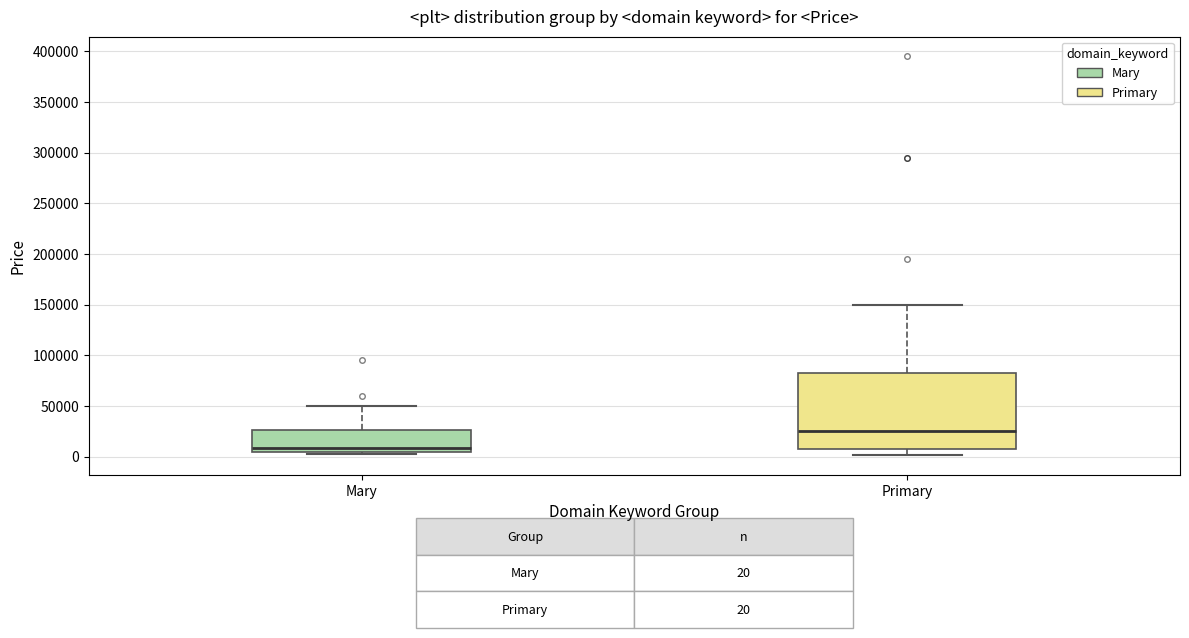

Which box is the tallest, from its lower edge to its upper edge?

Primary